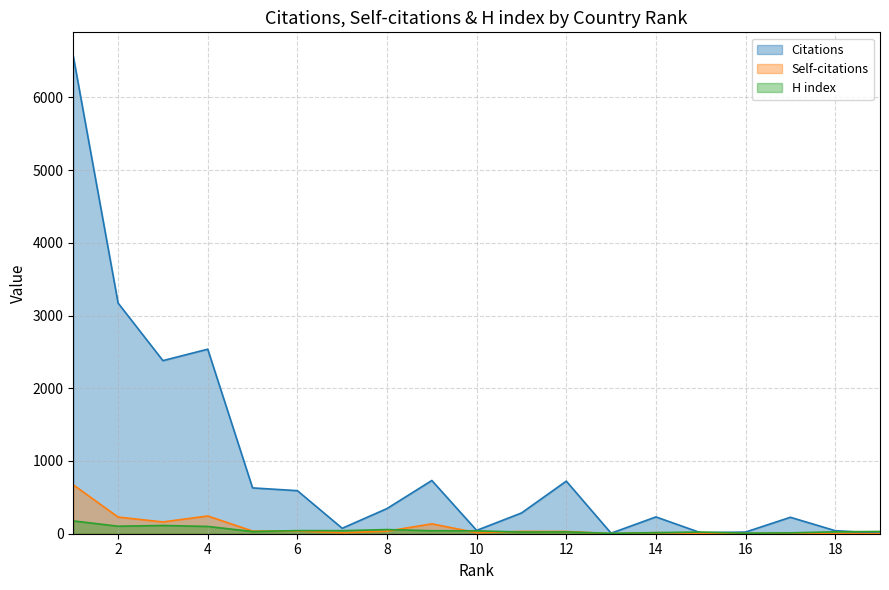

The Self-citations series shows 15 at 11. True or false?

False